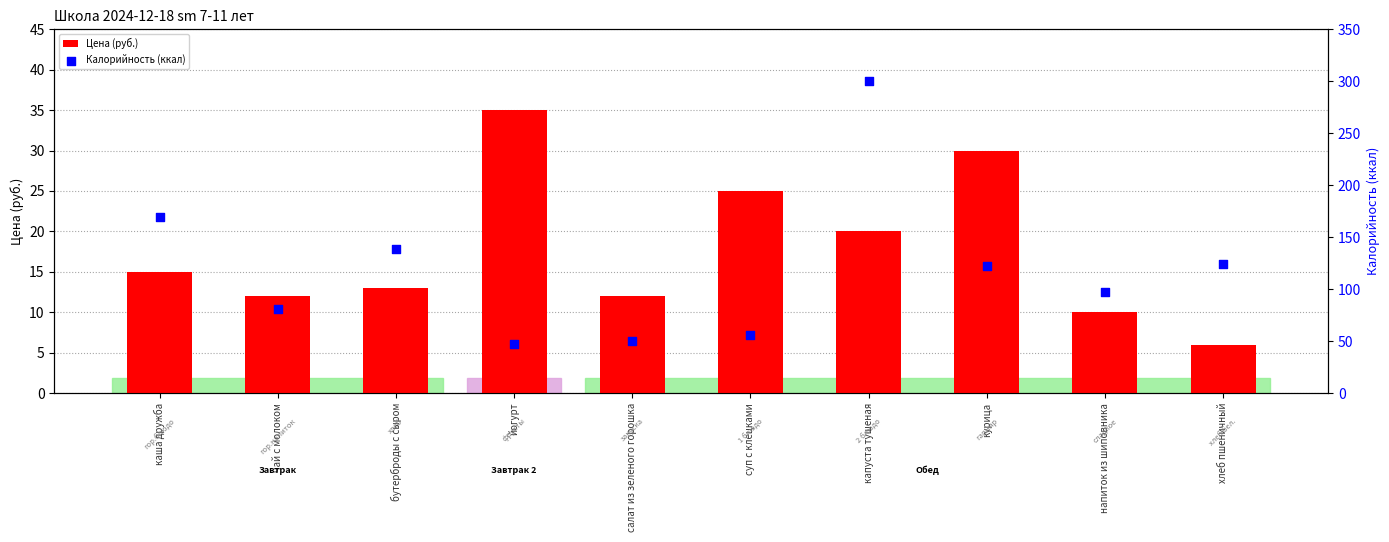

What is the total value across all series at чай с молоком?

93.0